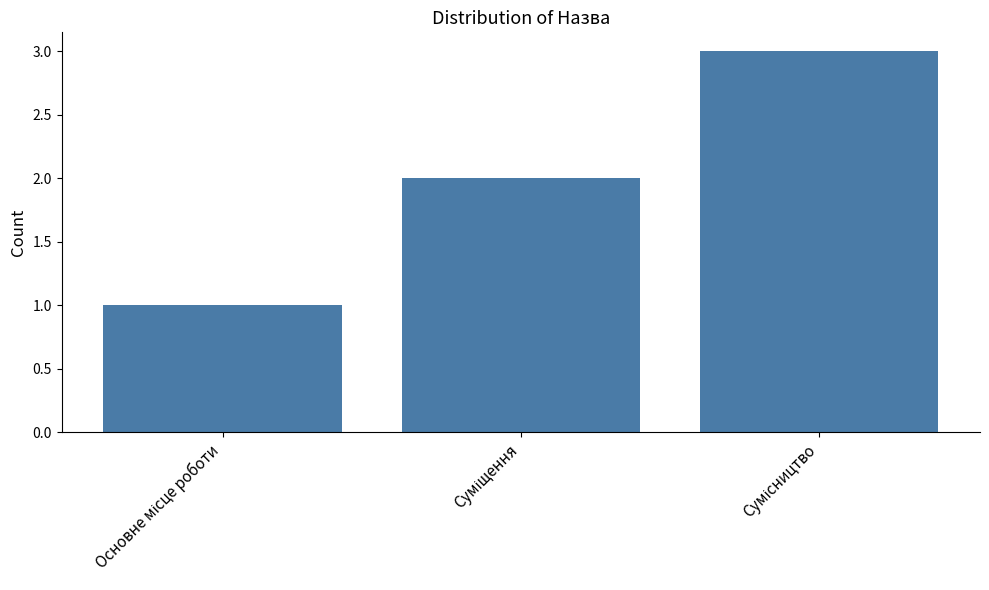

What is the greatest value displayed?

3